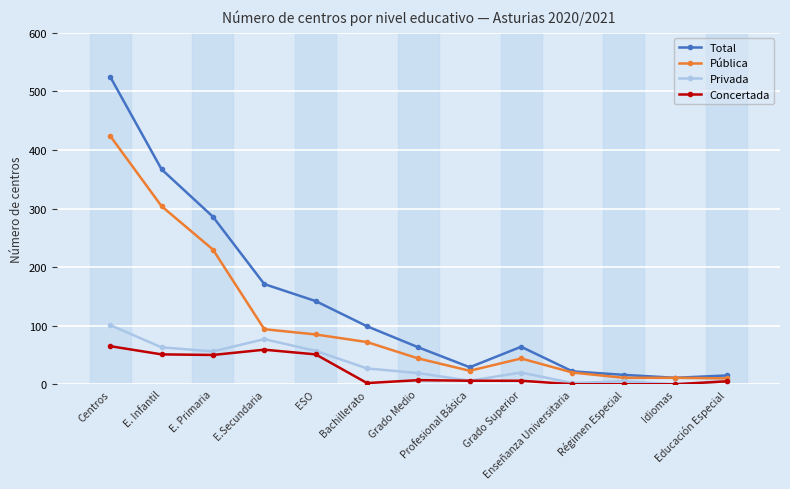

Count the number of data series in this chart.

4